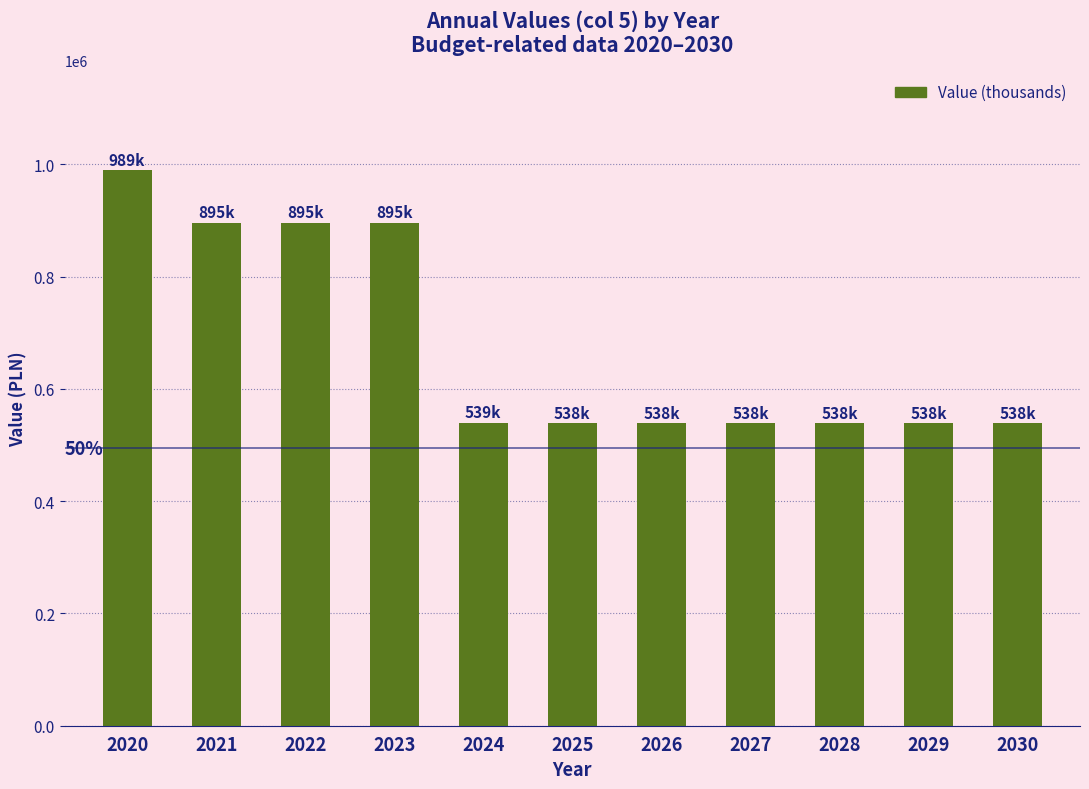

What is the difference between the maximum and minimum values?

450500